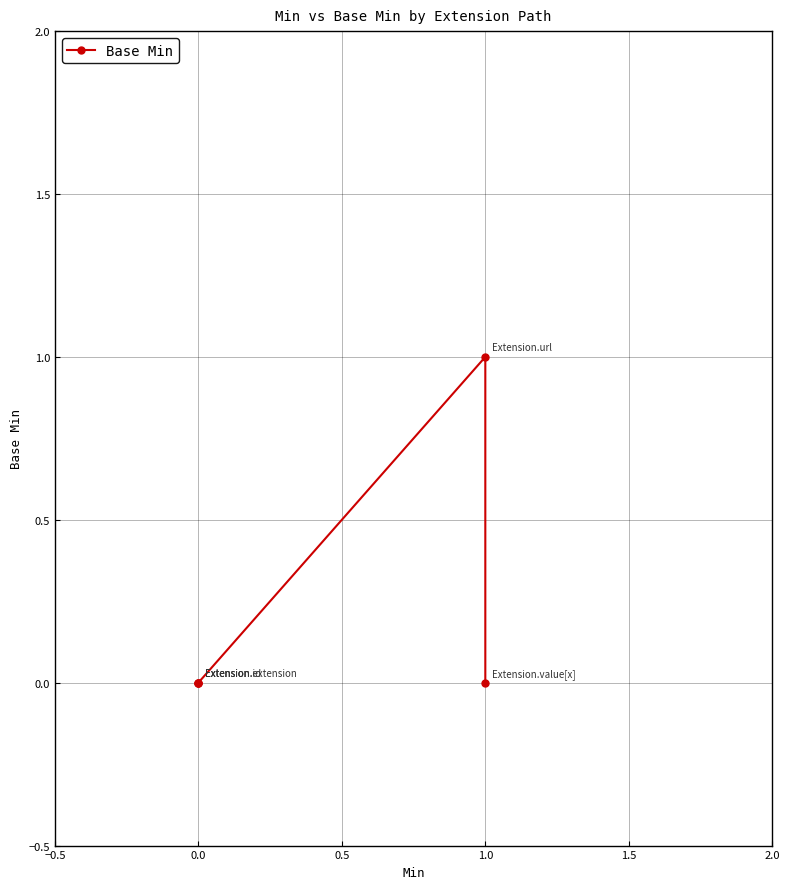

What is the difference between the maximum and minimum values?

1